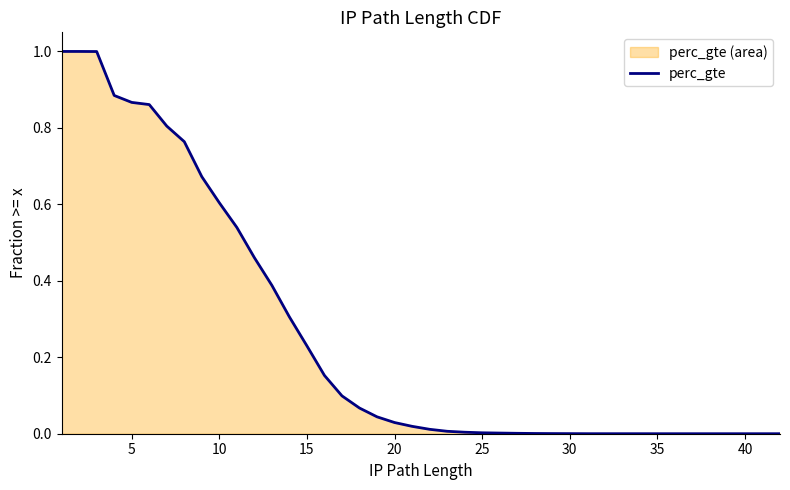

What is the maximum value shown in the chart?

1.0